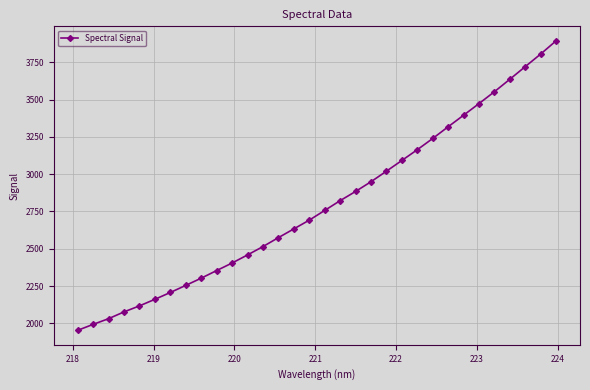

How many lines are shown in the chart?

1